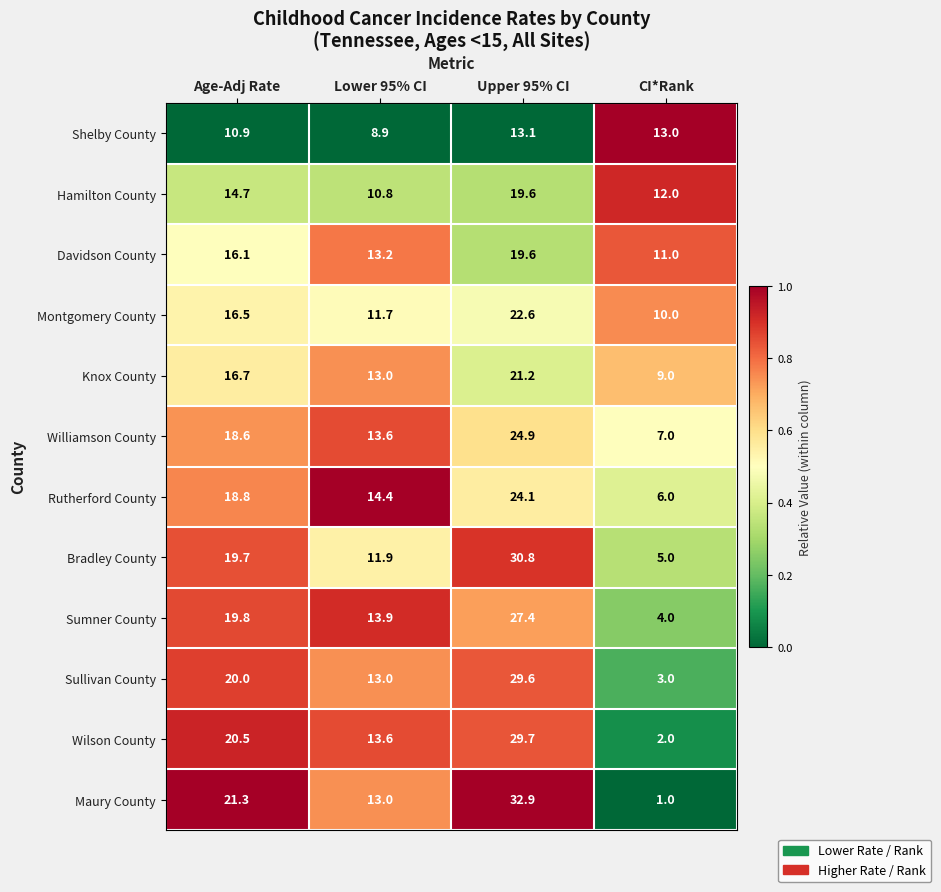

What is the difference between the second highest and minimum values in the Shelby County series?

4.1